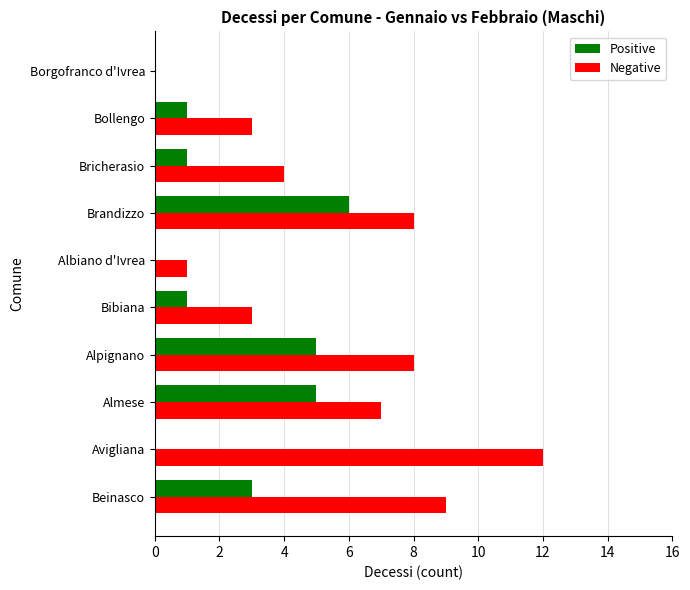

Between Avigliana and Borgofranco d'Ivrea, which series saw the biggest shift?

Negative